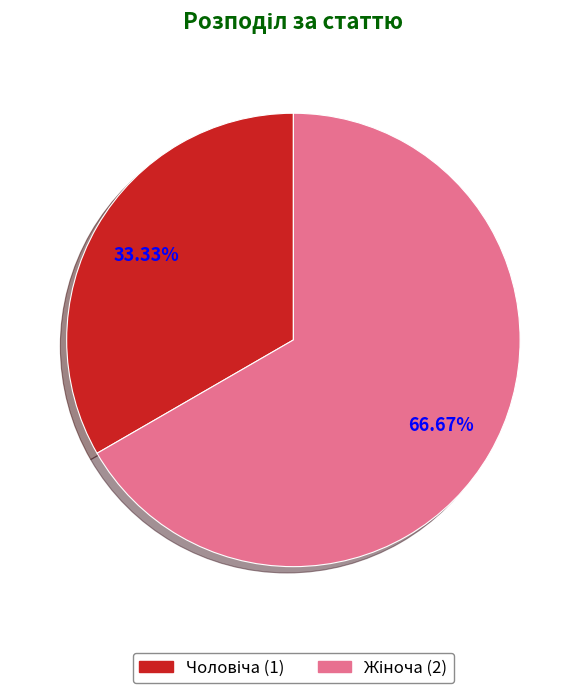

Is there a majority slice in this chart?

Yes